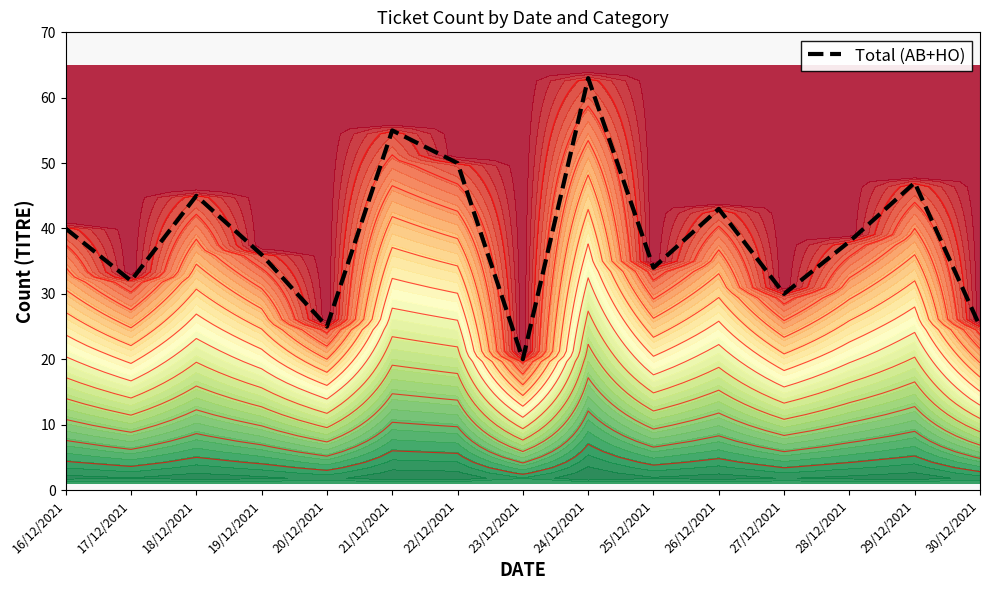

Count the number of values greater than 38.

7